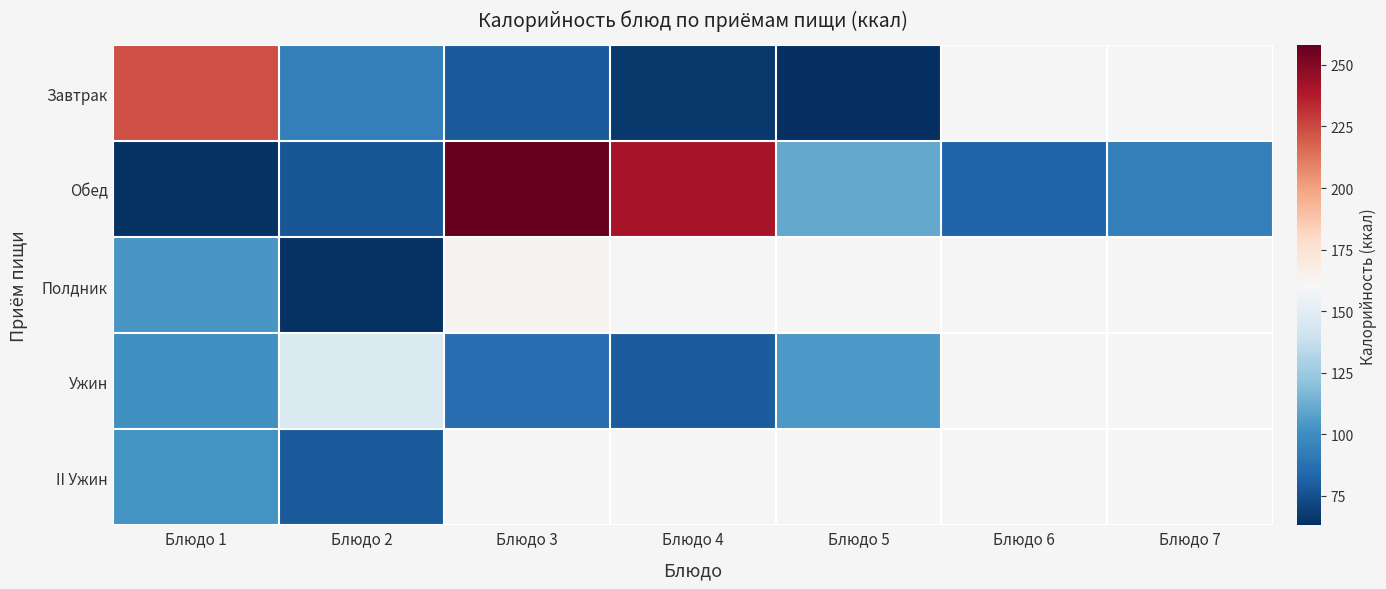

Where is Обед nearest to the value 161?

Блюдо 5